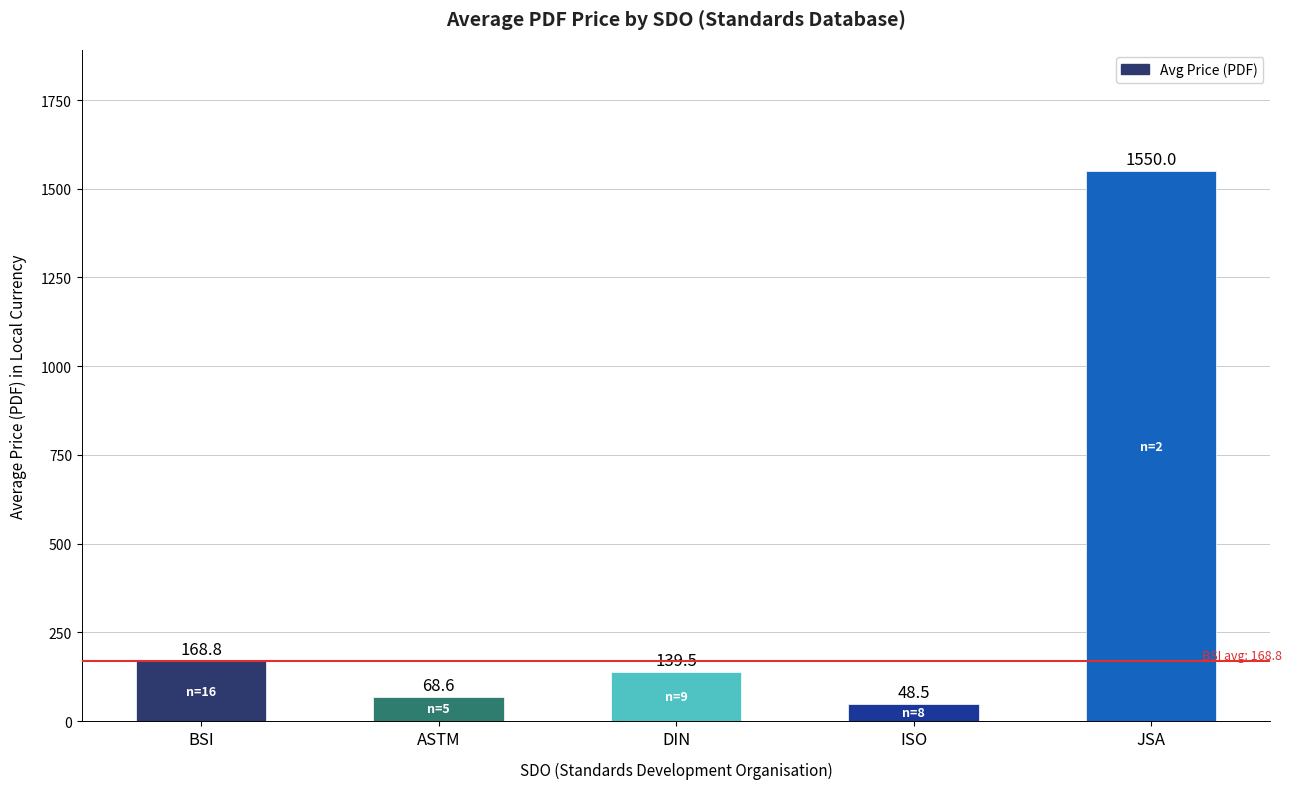

What position from the right is BSI?

5